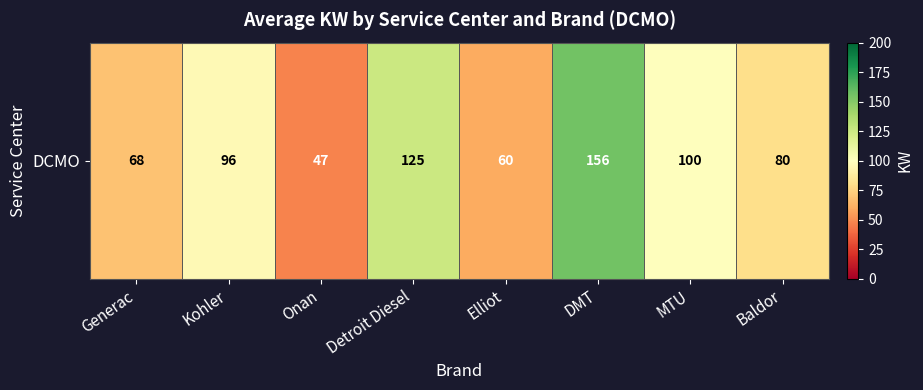

List the labels in order of value, largest first.

DMT, Detroit Diesel, MTU, Kohler, Baldor, Generac, Elliot, Onan